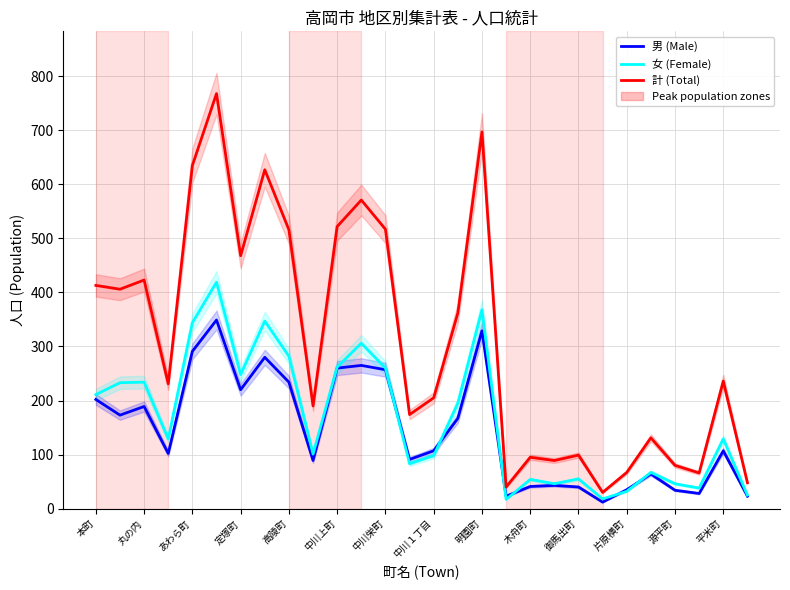

How many intersections are there between 女 (Female) and 男 (Male)?

6